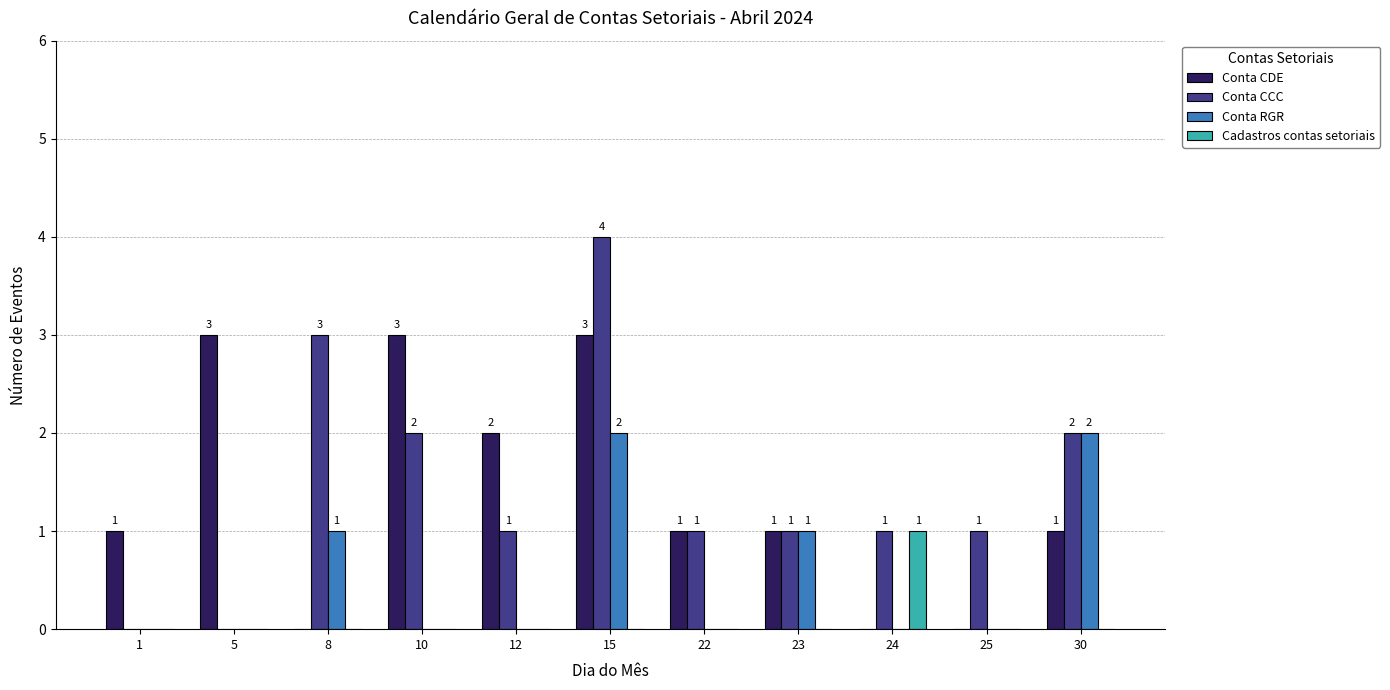

How many values in the Conta RGR series exceed 0?

4